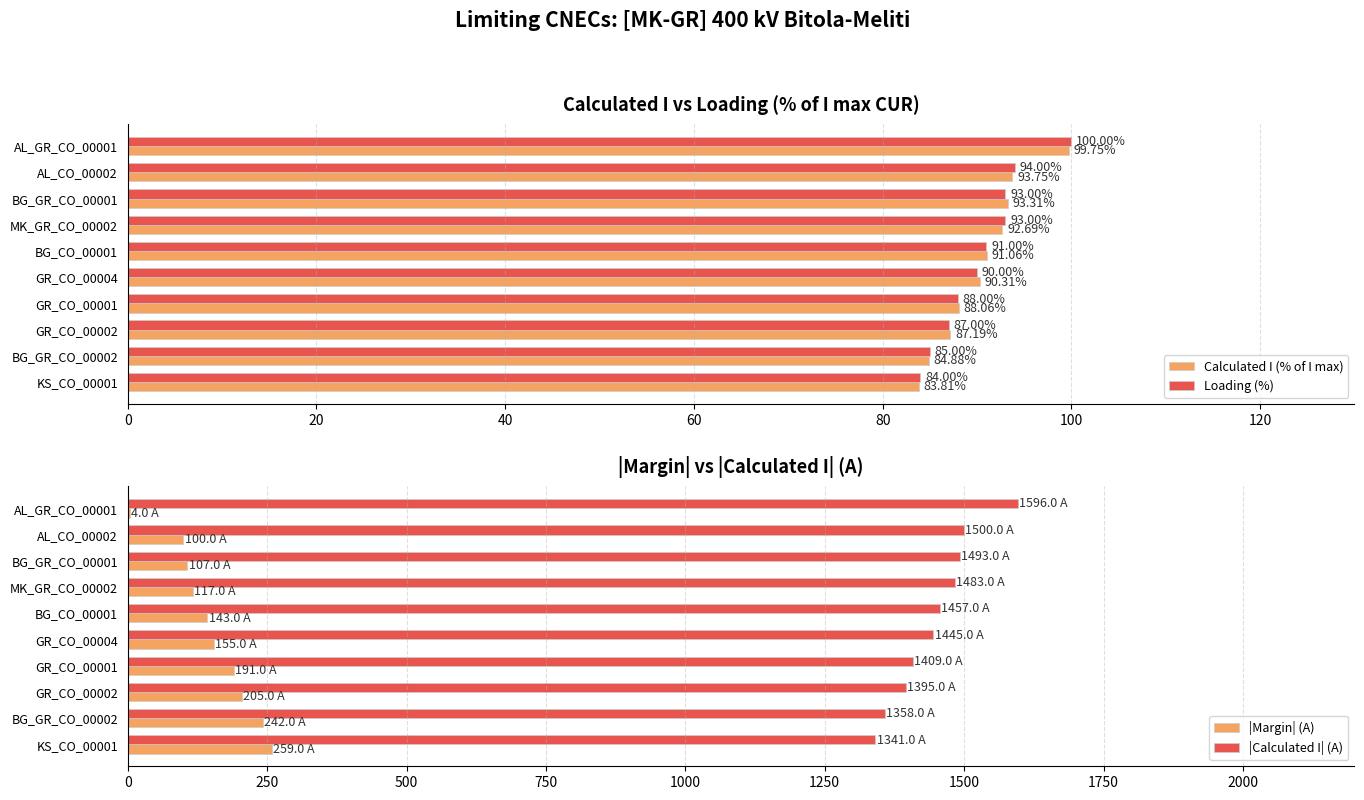

What is the value of the |Calculated I| (A) bar at the 8th from the left?

1395.0